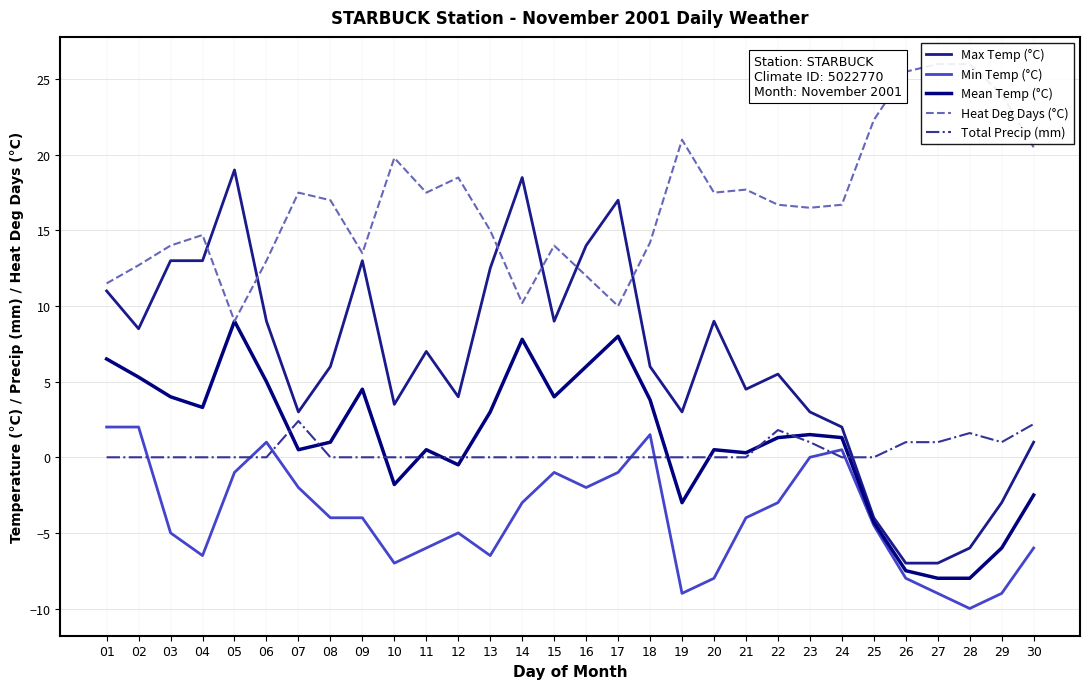

What are all the series names shown in the legend?

Max Temp (°C), Min Temp (°C), Mean Temp (°C), Heat Deg Days (°C), Total Precip (mm)